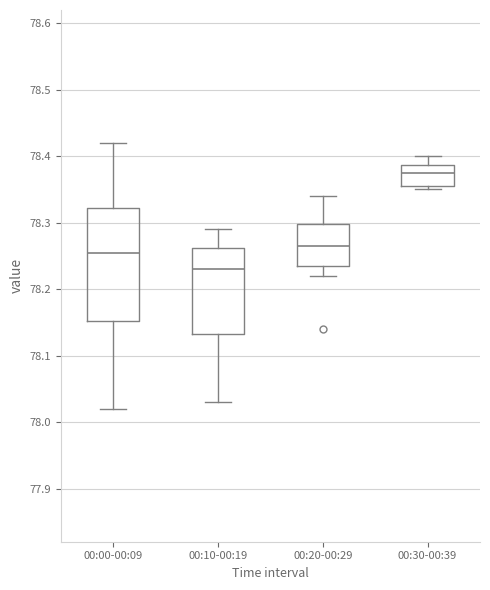

Where does the median line of the box for 00:10-00:19 sit on the y-axis? The values are not printed on the chart, so give them approximately, as read against the axis.

78.23